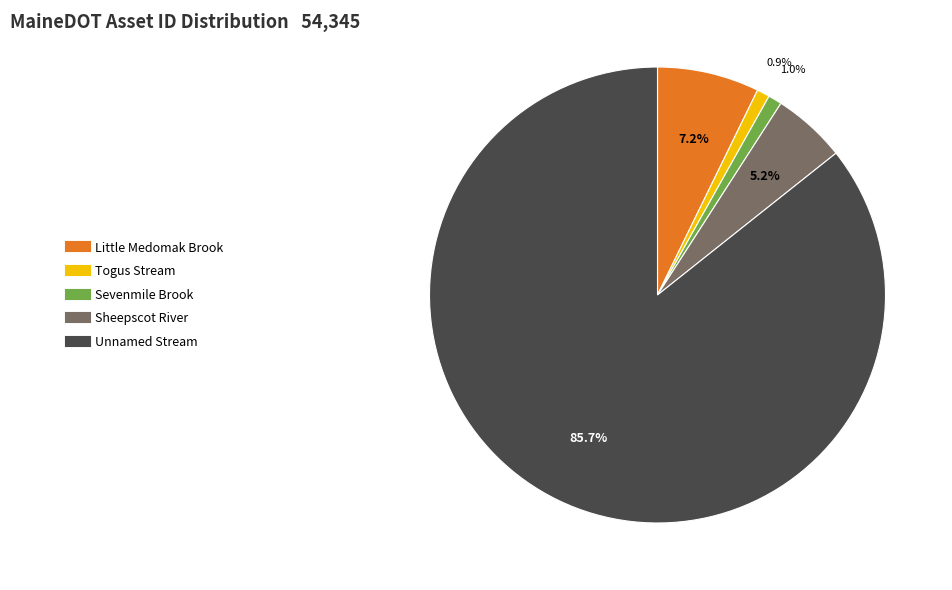

What percentage is the Sevenmile Brook slice, to the nearest percent?

1%